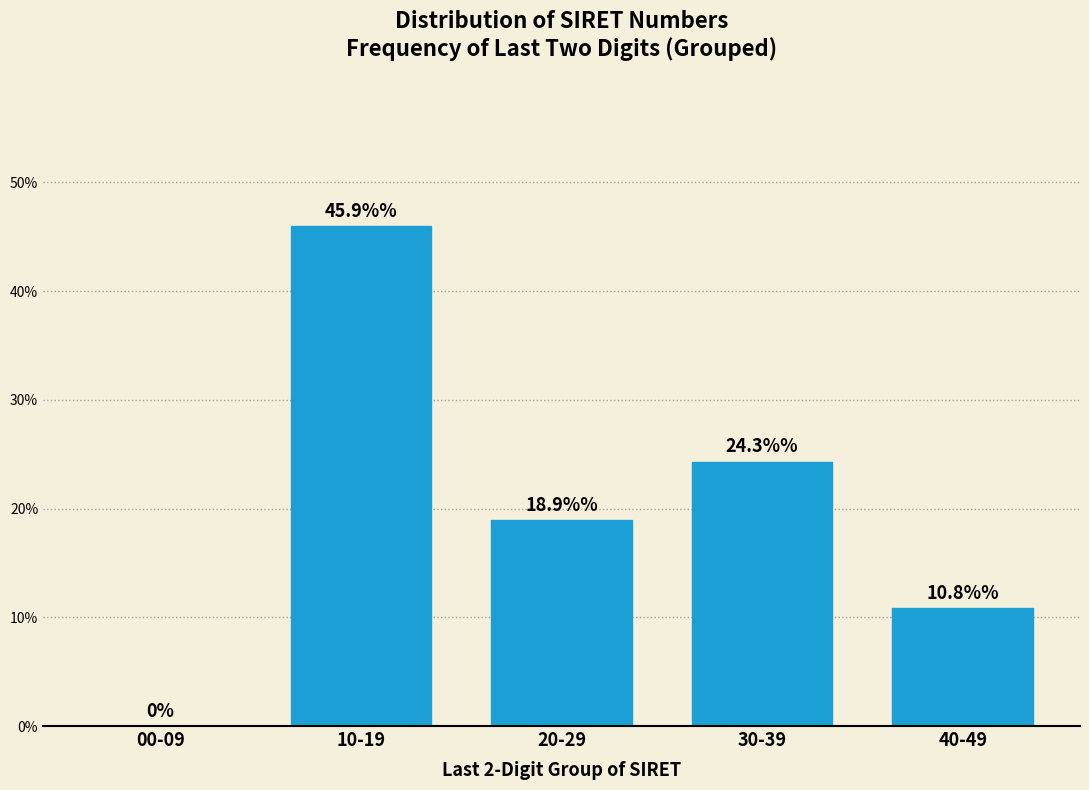

Reading left to right, transcribe all the data shown in this chart.

00-09=0.0	10-19=45.9	20-29=18.9	30-39=24.3	40-49=10.8